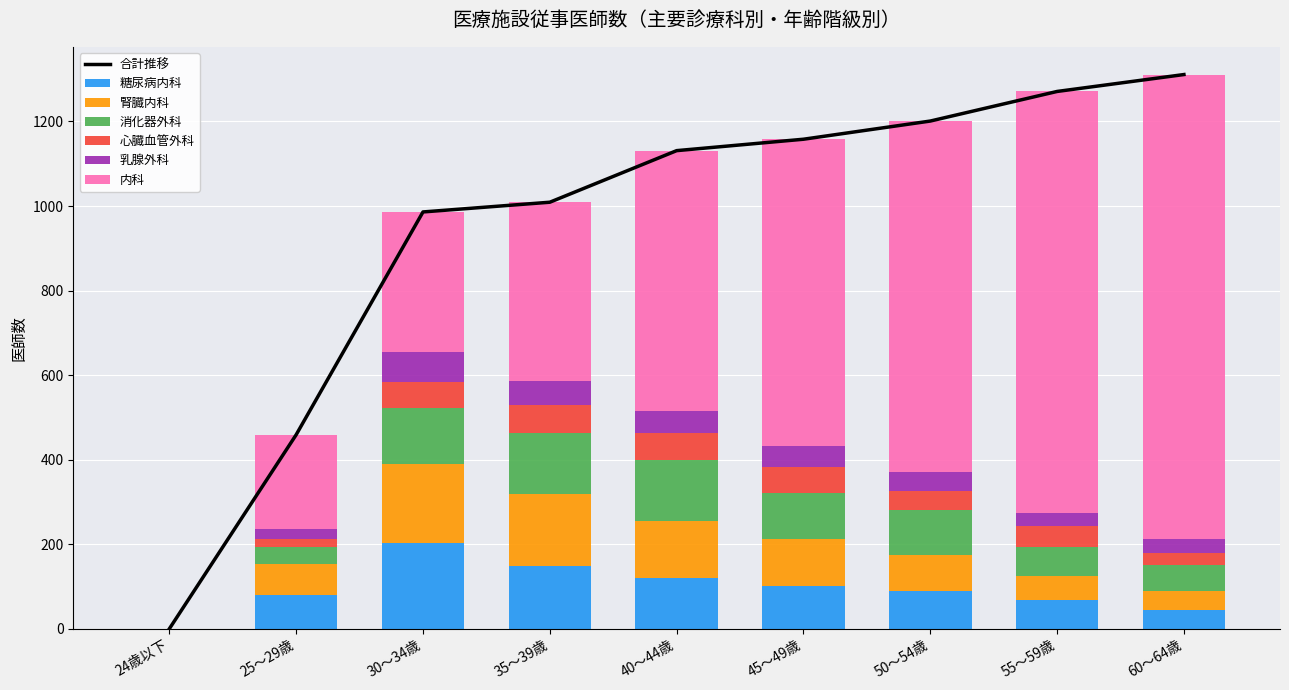

What is the average value of the 消化器外科 series?

90